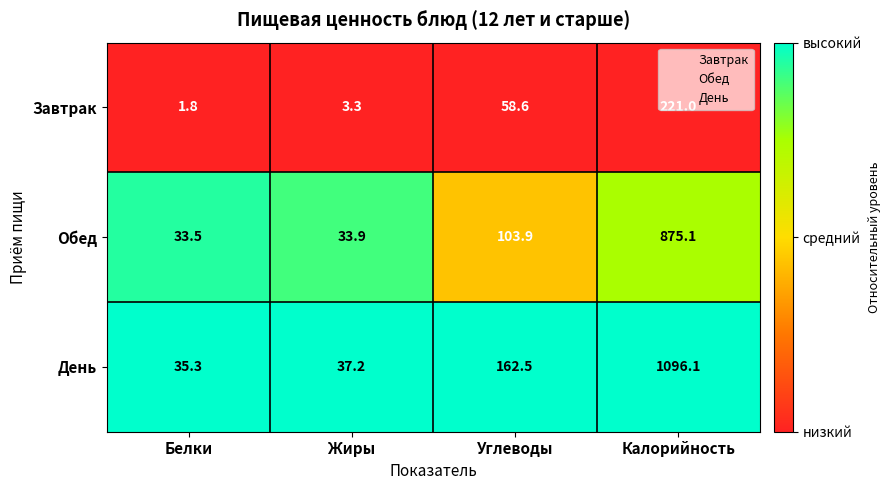

Which series has the largest total across all categories?

День